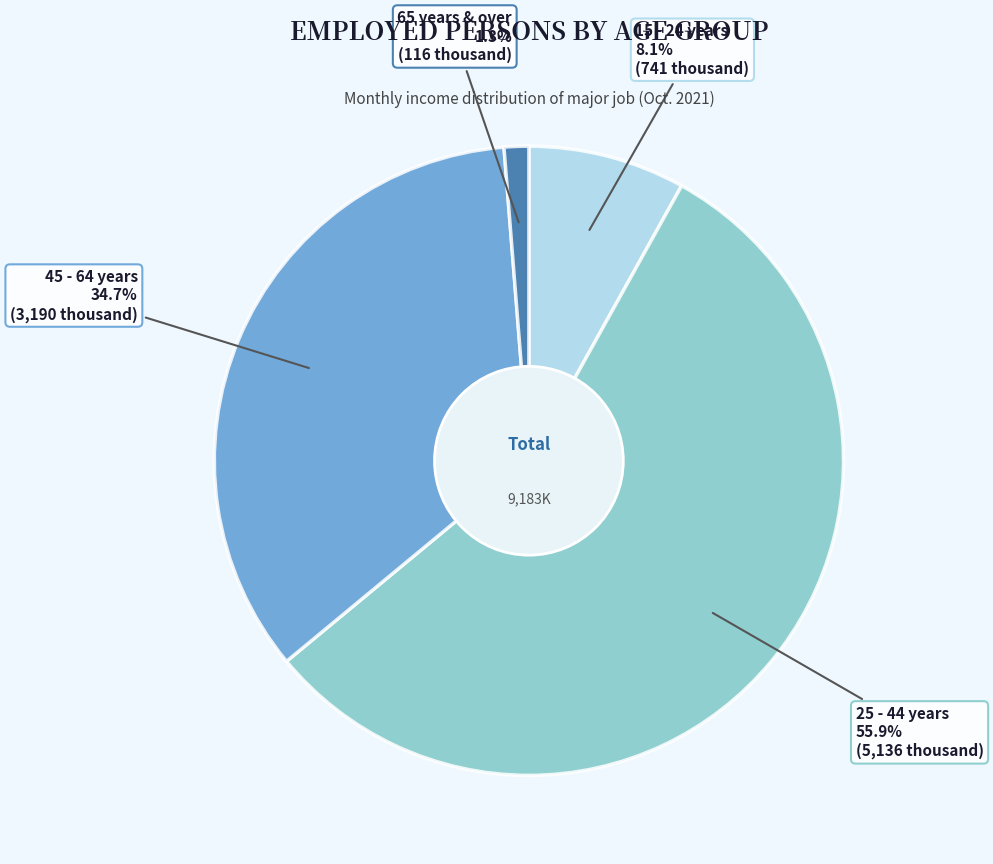

Count the number of slices in the pie.

4